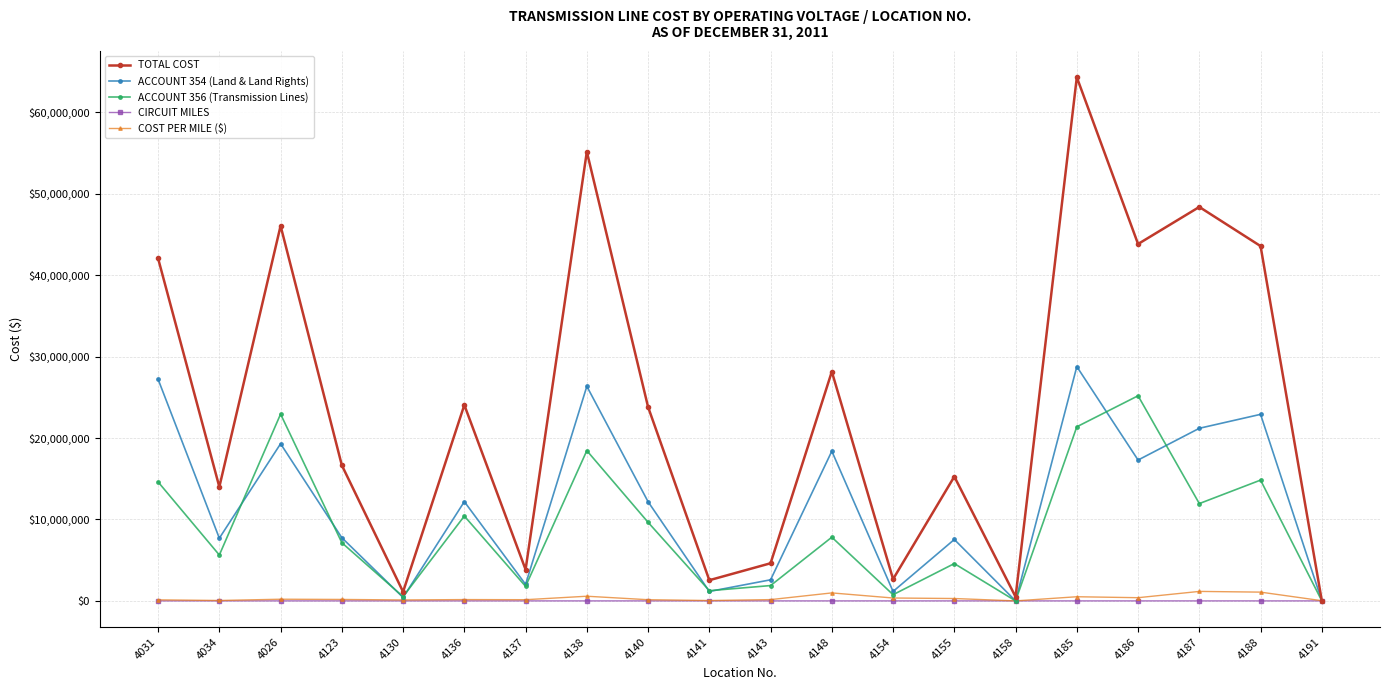

True or false: ACCOUNT 354 (Land & Land Rights) has more than 2 points higher than both neighbors.

True